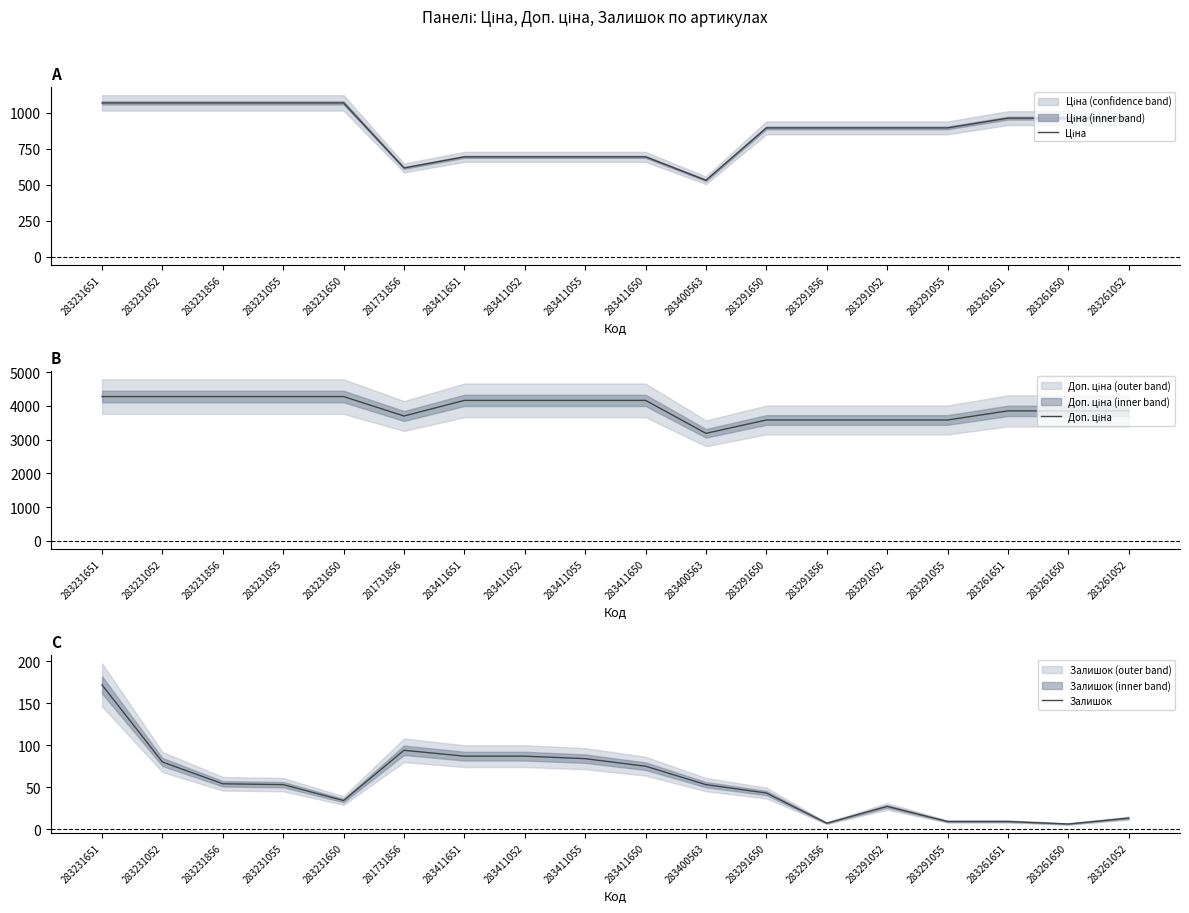

Rank the series by their average value, from highest to lowest.

Доп. ціна, Ціна, Залишок